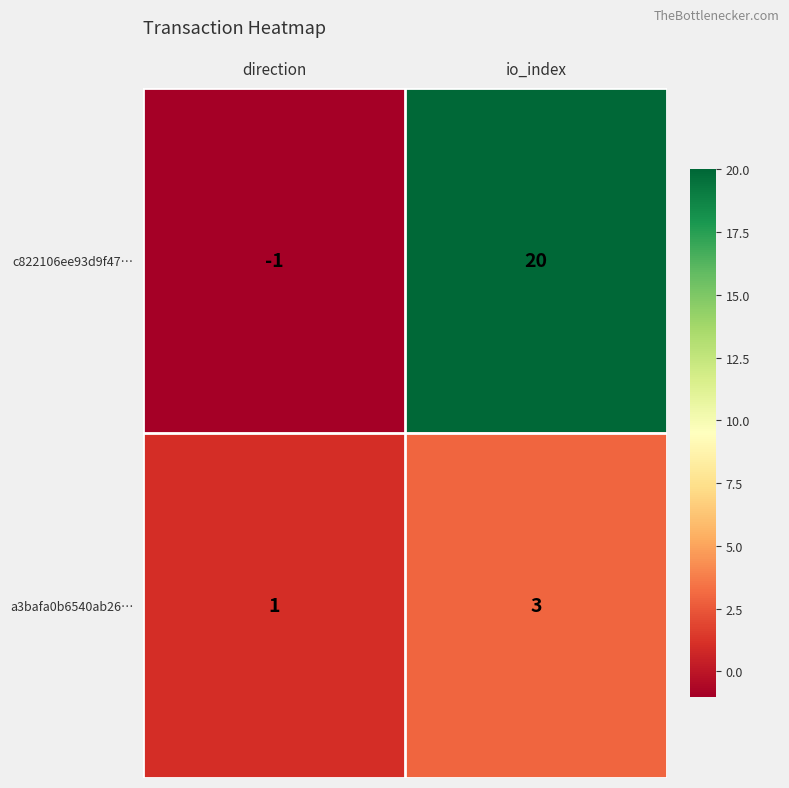

The c822106ee93d9f47… series shows 20 at io_index. True or false?

True